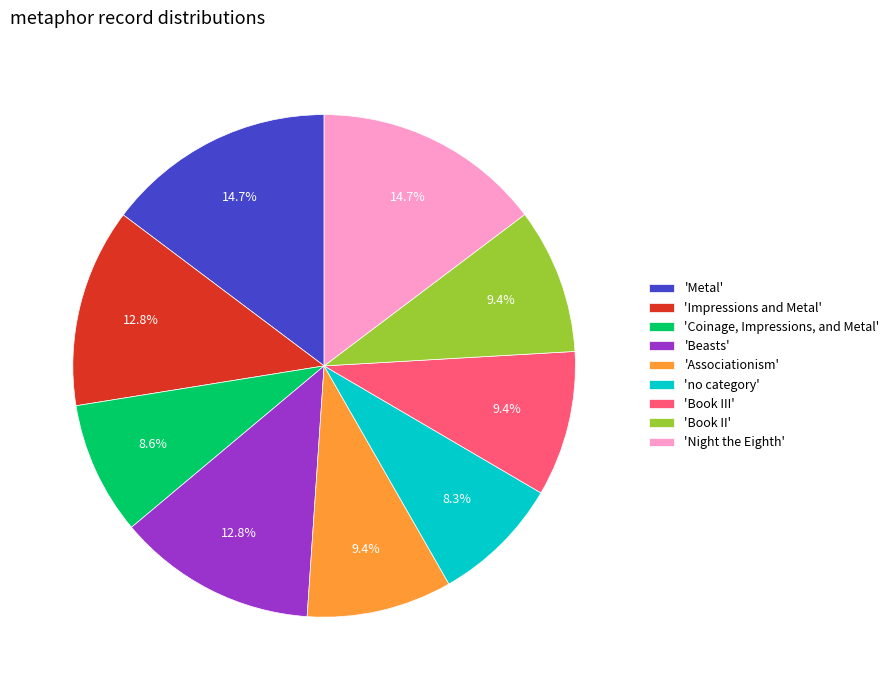

How many slices are in this pie chart?

9